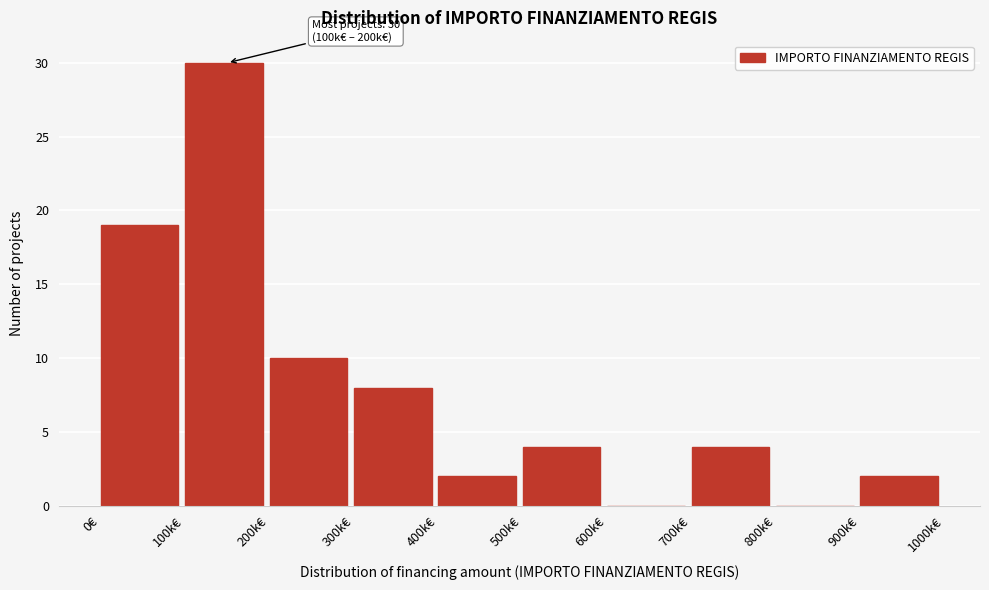

Reading right to left, transcribe all the data shown in this chart.

900k€=2	800k€=0	700k€=4	600k€=0	500k€=4	400k€=2	300k€=8	200k€=10	100k€=30	0€=19